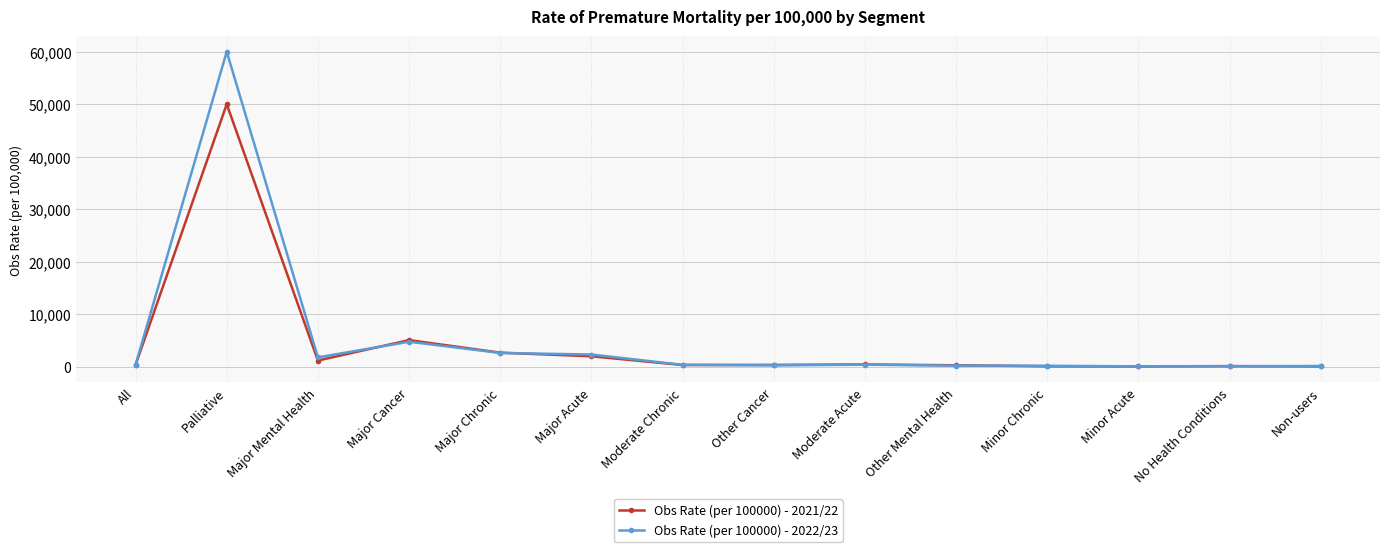

Which label corresponds to the largest value in the chart?

Palliative